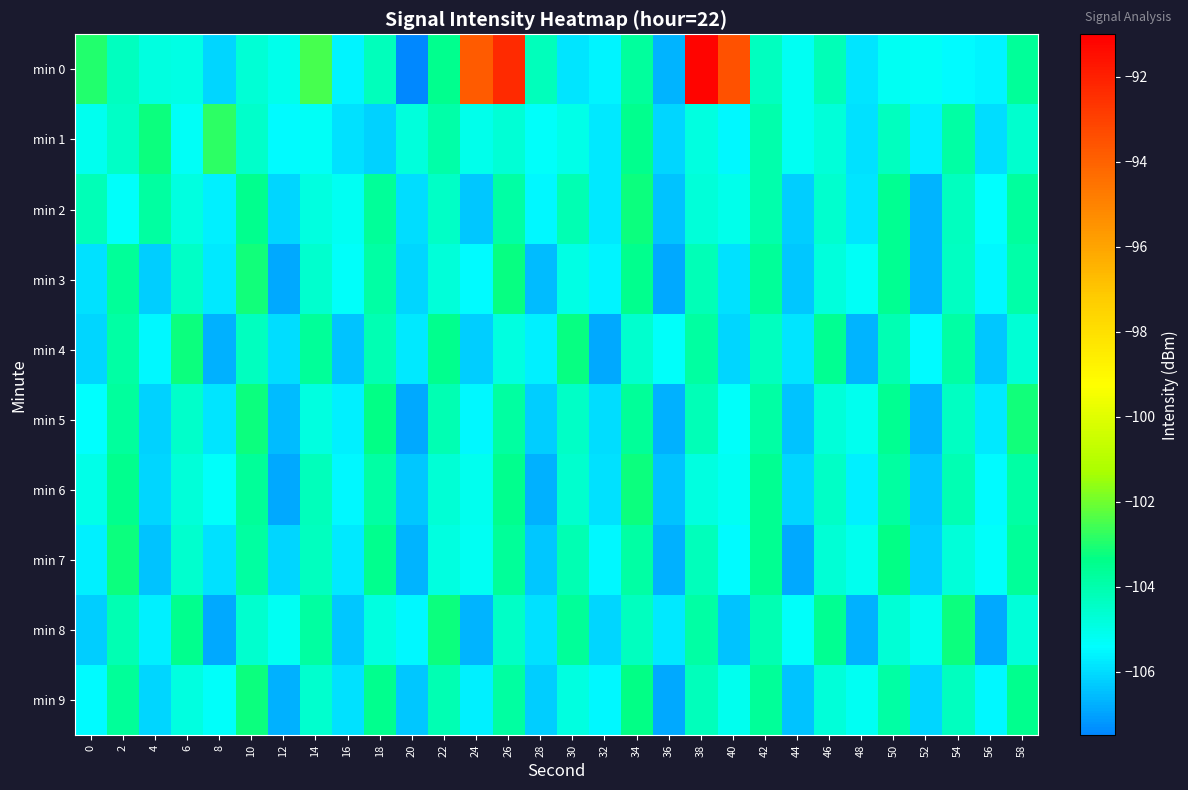

Which series has the largest total across all categories?

row_0